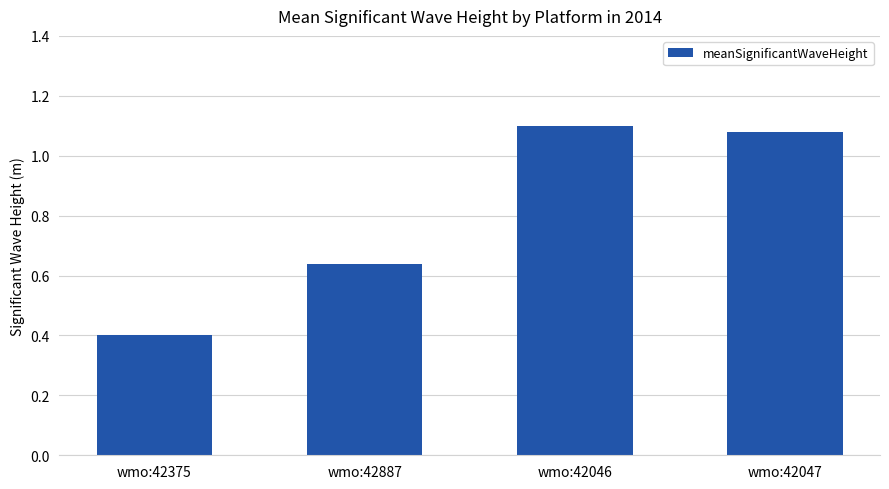

Where does the data first go above 1?

wmo:42046